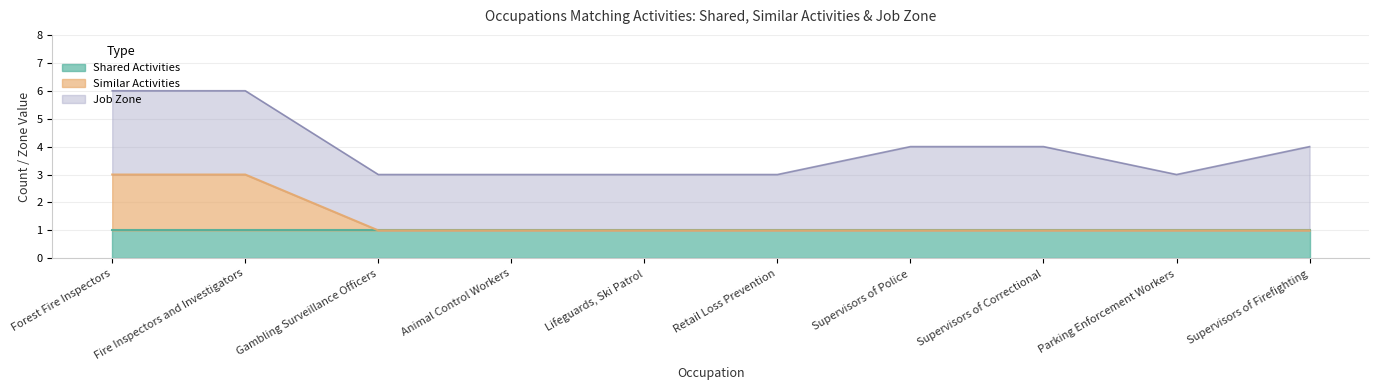

What is the value of the Job Zone point at the 2nd from the left?

3